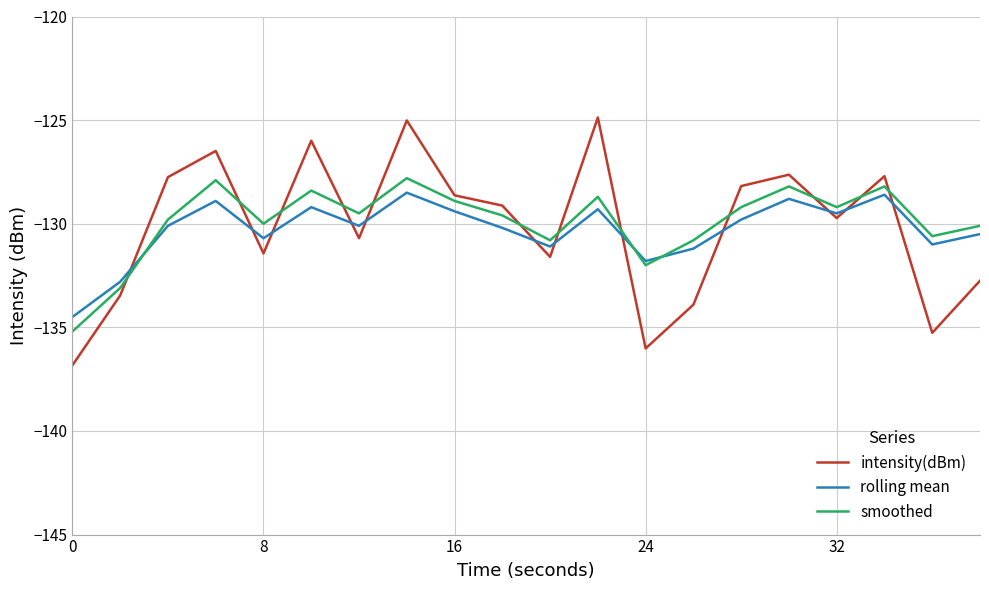

True or false: intensity(dBm) and rolling mean cross at least once.

True